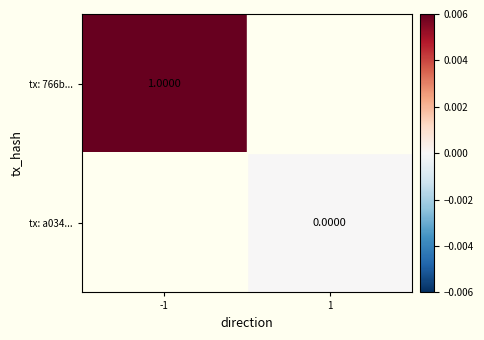

Rank the categories by tx: a034... value from lowest to highest.

-1, 1